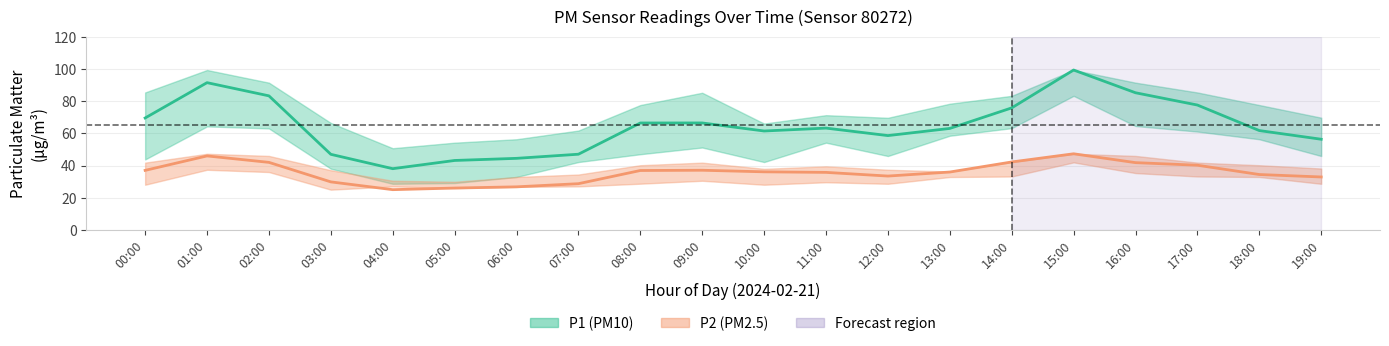

What is the sum of all P1_lower values?

1015.5